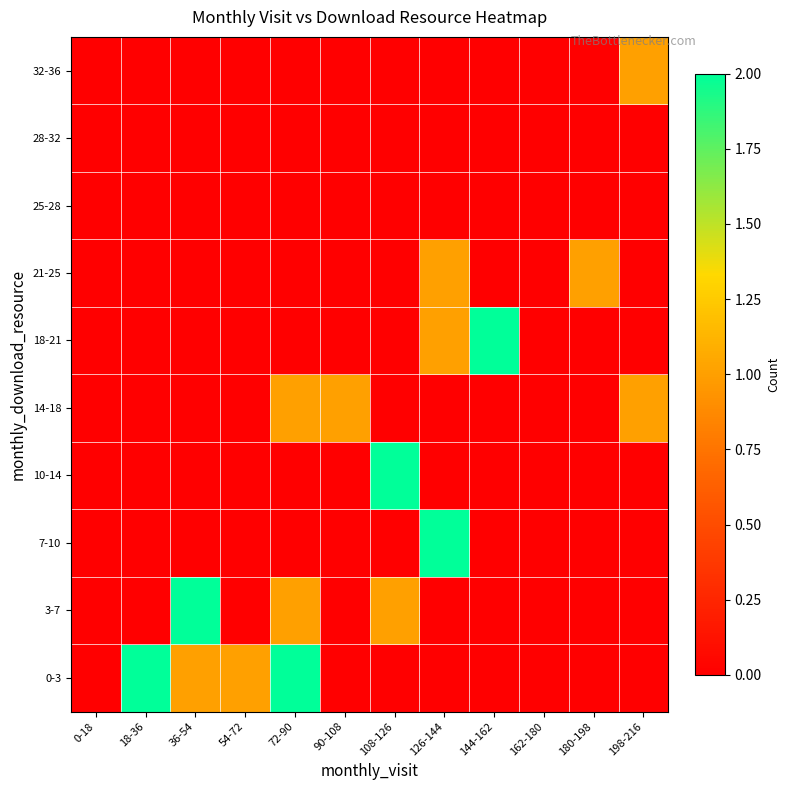

Reading left to right, transcribe all the data shown in this chart.

0-3: 0-18=0	18-36=2	36-54=1	54-72=1	72-90=2	90-108=0	108-126=0	126-144=0	144-162=0	162-180=0	180-198=0	198-216=0
3-7: 0-18=0	18-36=0	36-54=2	54-72=0	72-90=1	90-108=0	108-126=1	126-144=0	144-162=0	162-180=0	180-198=0	198-216=0
7-10: 0-18=0	18-36=0	36-54=0	54-72=0	72-90=0	90-108=0	108-126=0	126-144=2	144-162=0	162-180=0	180-198=0	198-216=0
10-14: 0-18=0	18-36=0	36-54=0	54-72=0	72-90=0	90-108=0	108-126=2	126-144=0	144-162=0	162-180=0	180-198=0	198-216=0
14-18: 0-18=0	18-36=0	36-54=0	54-72=0	72-90=1	90-108=1	108-126=0	126-144=0	144-162=0	162-180=0	180-198=0	198-216=1
18-21: 0-18=0	18-36=0	36-54=0	54-72=0	72-90=0	90-108=0	108-126=0	126-144=1	144-162=2	162-180=0	180-198=0	198-216=0
21-25: 0-18=0	18-36=0	36-54=0	54-72=0	72-90=0	90-108=0	108-126=0	126-144=1	144-162=0	162-180=0	180-198=1	198-216=0
25-28: 0-18=0	18-36=0	36-54=0	54-72=0	72-90=0	90-108=0	108-126=0	126-144=0	144-162=0	162-180=0	180-198=0	198-216=0
28-32: 0-18=0	18-36=0	36-54=0	54-72=0	72-90=0	90-108=0	108-126=0	126-144=0	144-162=0	162-180=0	180-198=0	198-216=0
32-36: 0-18=0	18-36=0	36-54=0	54-72=0	72-90=0	90-108=0	108-126=0	126-144=0	144-162=0	162-180=0	180-198=0	198-216=1